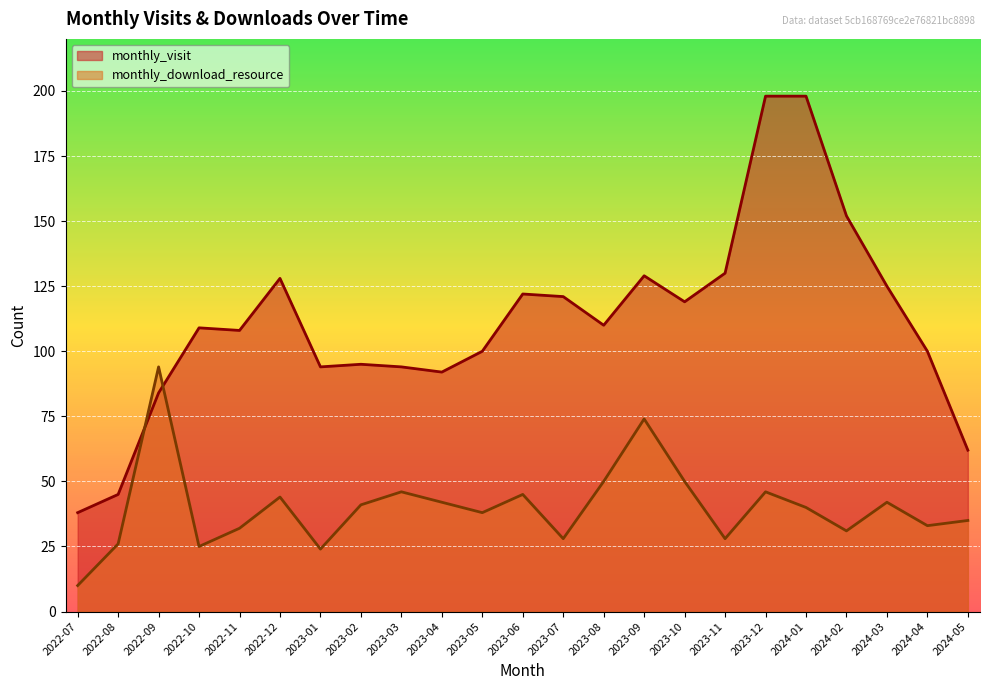

Which has a higher value, 2023-10 or 2022-09?

2023-10